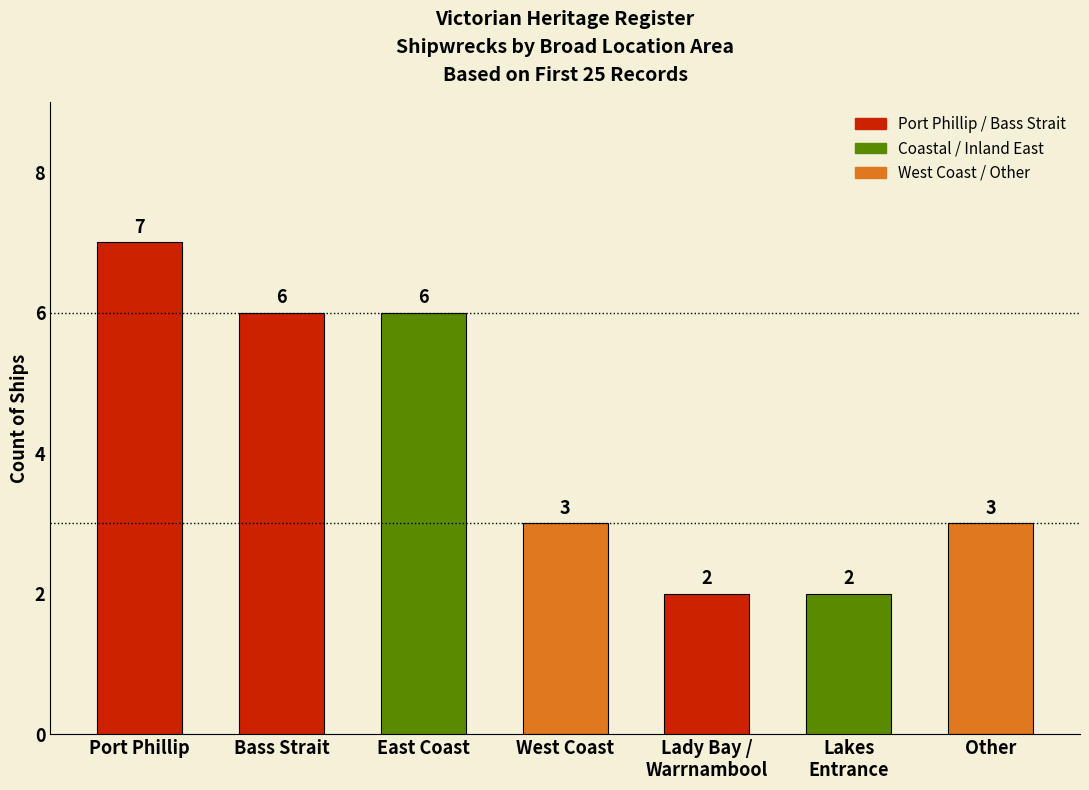

Count the number of categories in the chart.

7